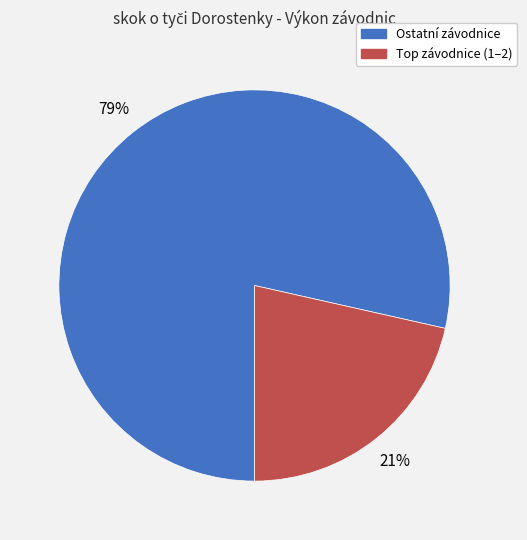

How many segments does this pie chart have?

2